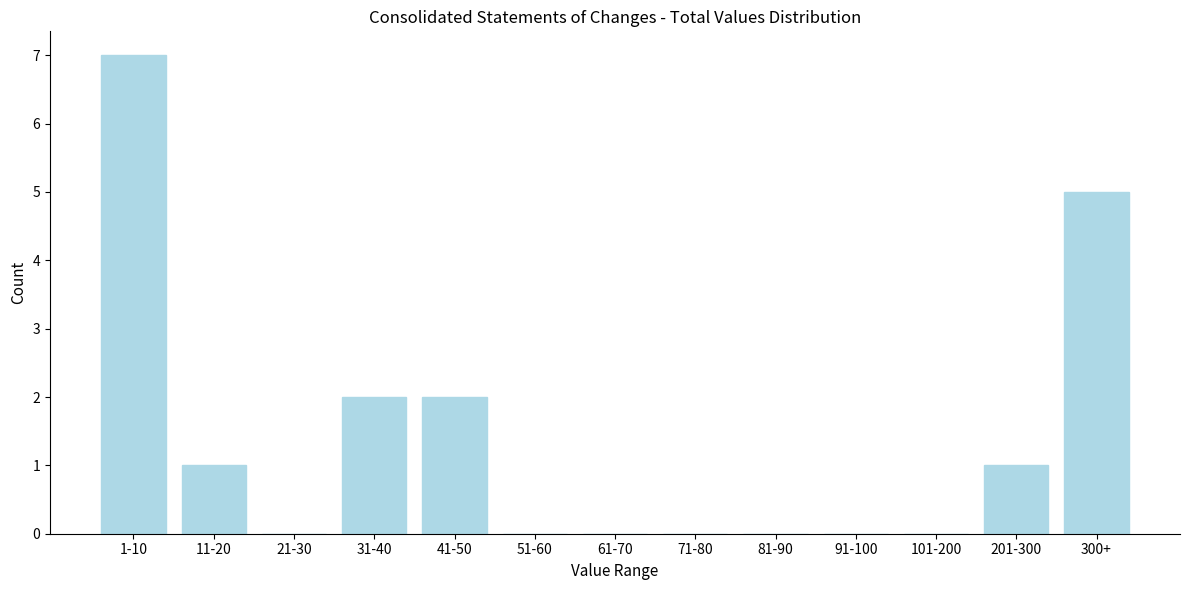

Reading left to right, list all the values displayed in this chart.

1-10=7	11-20=1	21-30=0	31-40=2	41-50=2	51-60=0	61-70=0	71-80=0	81-90=0	91-100=0	101-200=0	201-300=1	300+=5